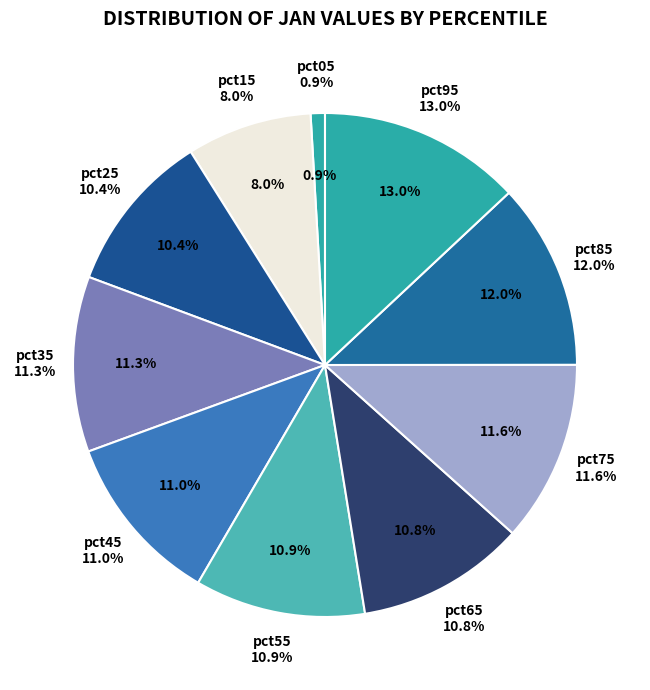

To the nearest percent, what percentage of the pie is pct45?

11%